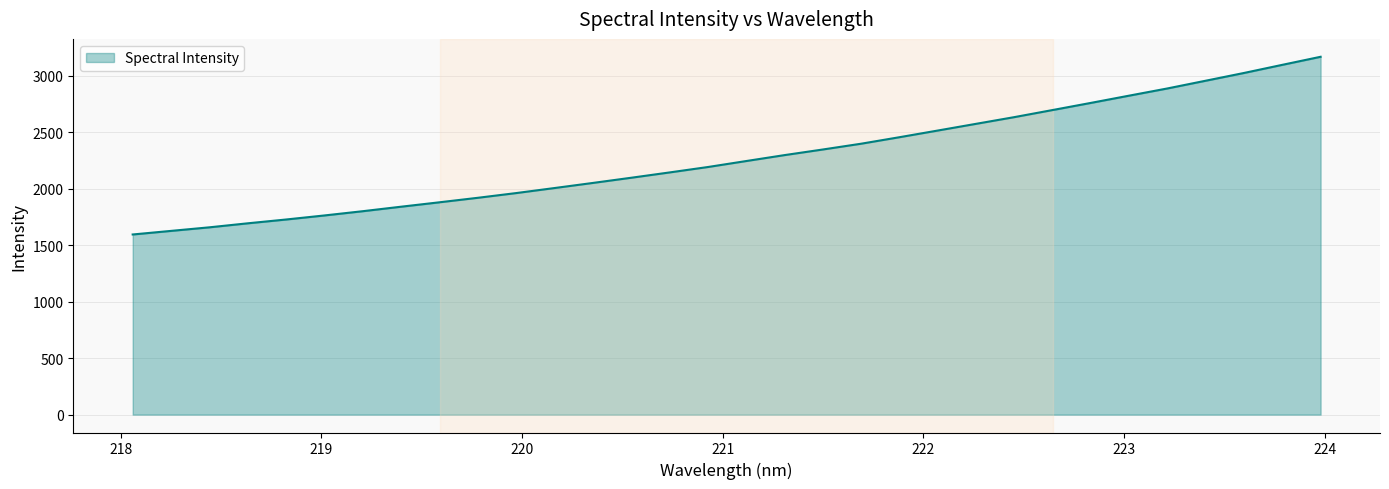

What is the minimum value shown in the chart?

1595.8